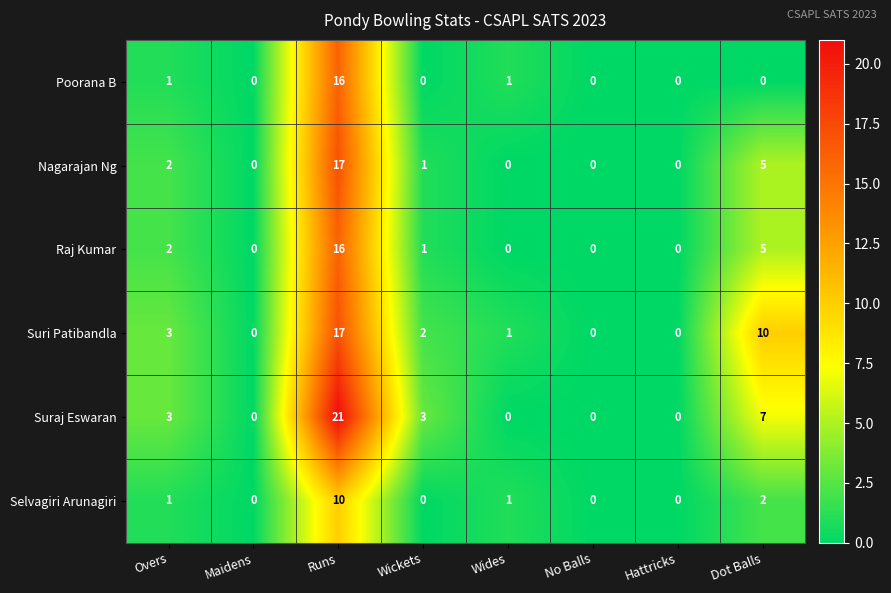

How many data points does each series have?

8